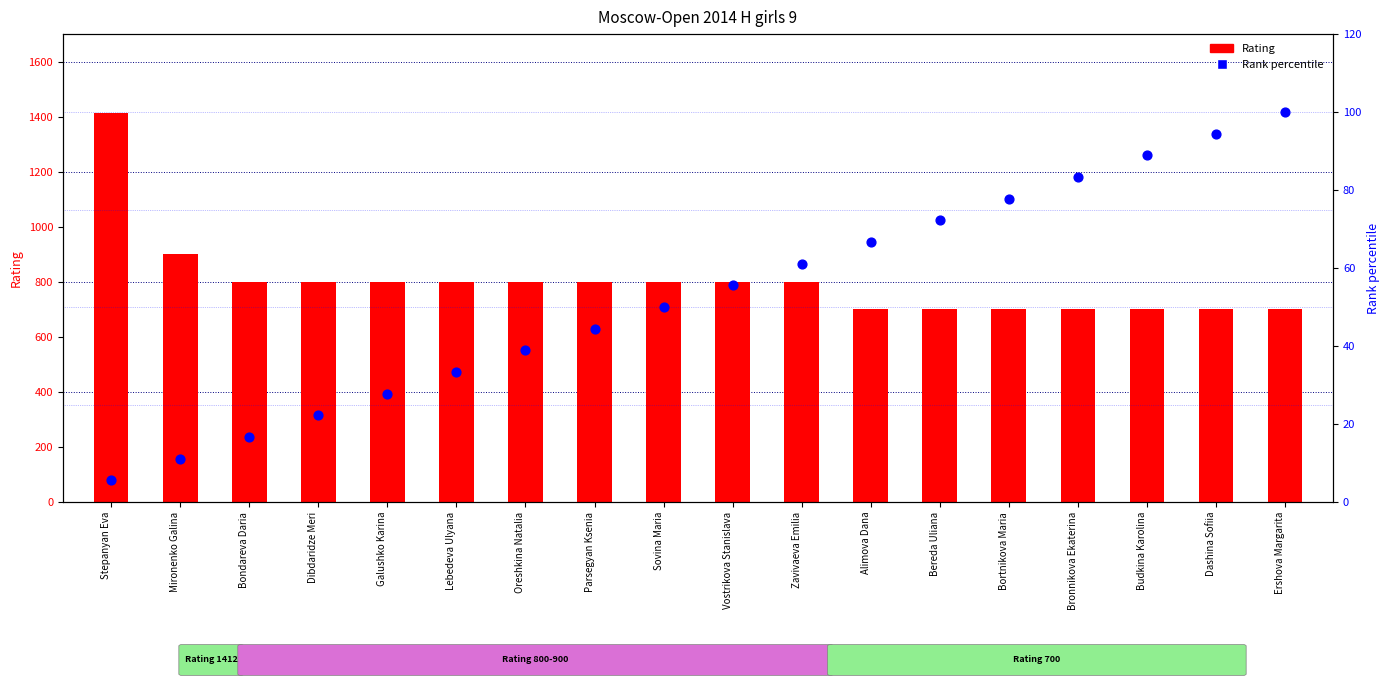

Which series reaches the maximum Y coordinate?

Rating